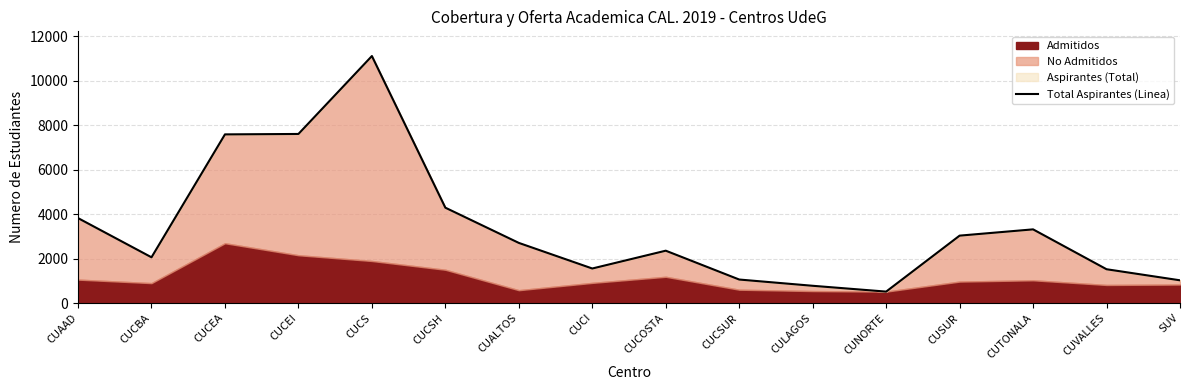

The value at CULAGOS is 530. True or false?

False